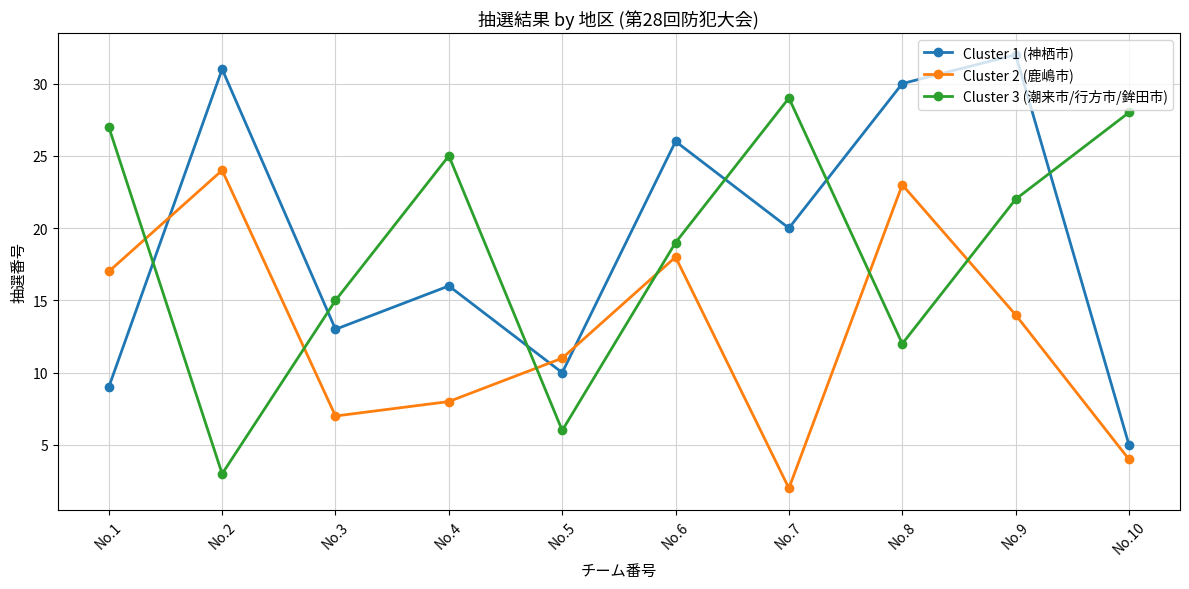

Which series has the largest total across all categories?

Cluster 1 (神栖市)